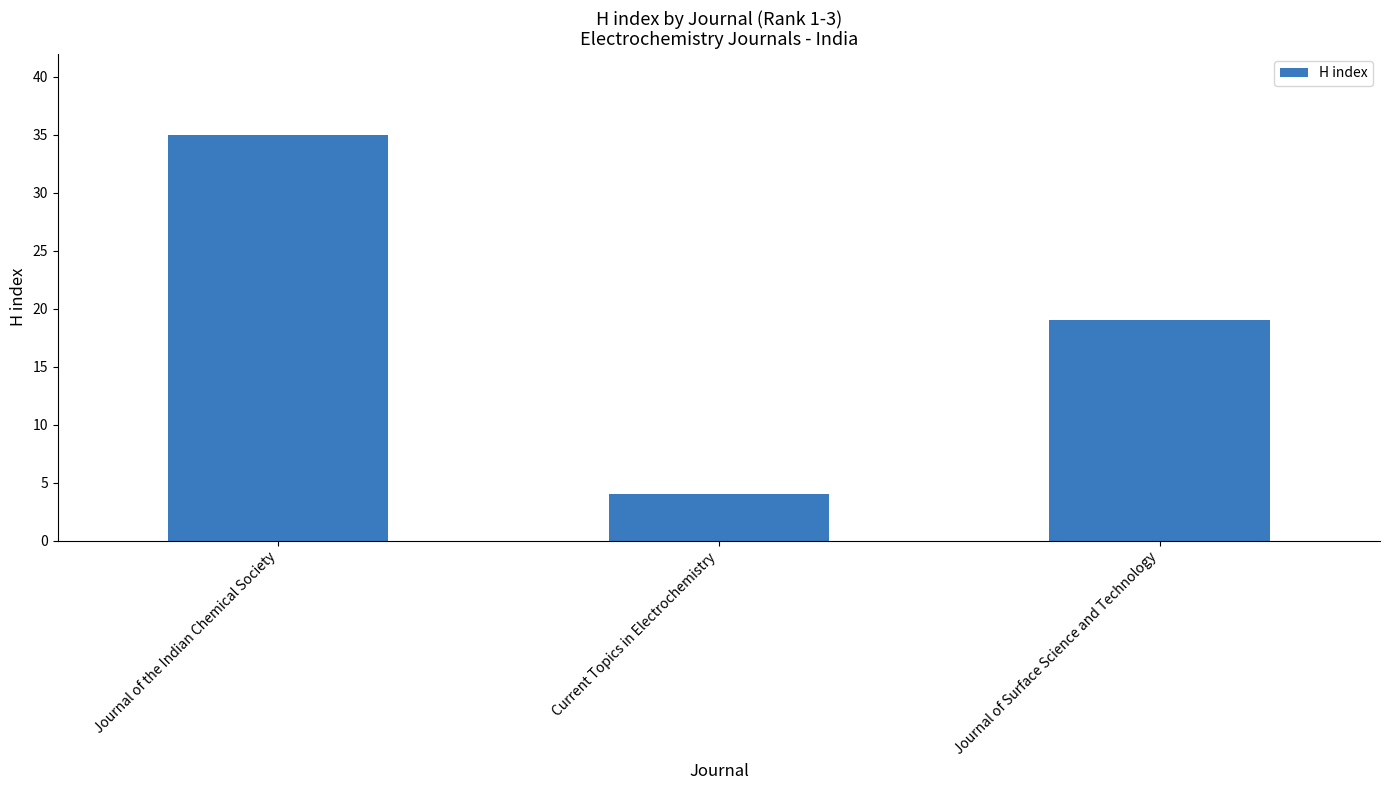

Reading right to left, what are all the values shown in this chart?

Journal of Surface Science and Technology=19	Current Topics in Electrochemistry=4	Journal of the Indian Chemical Society=35